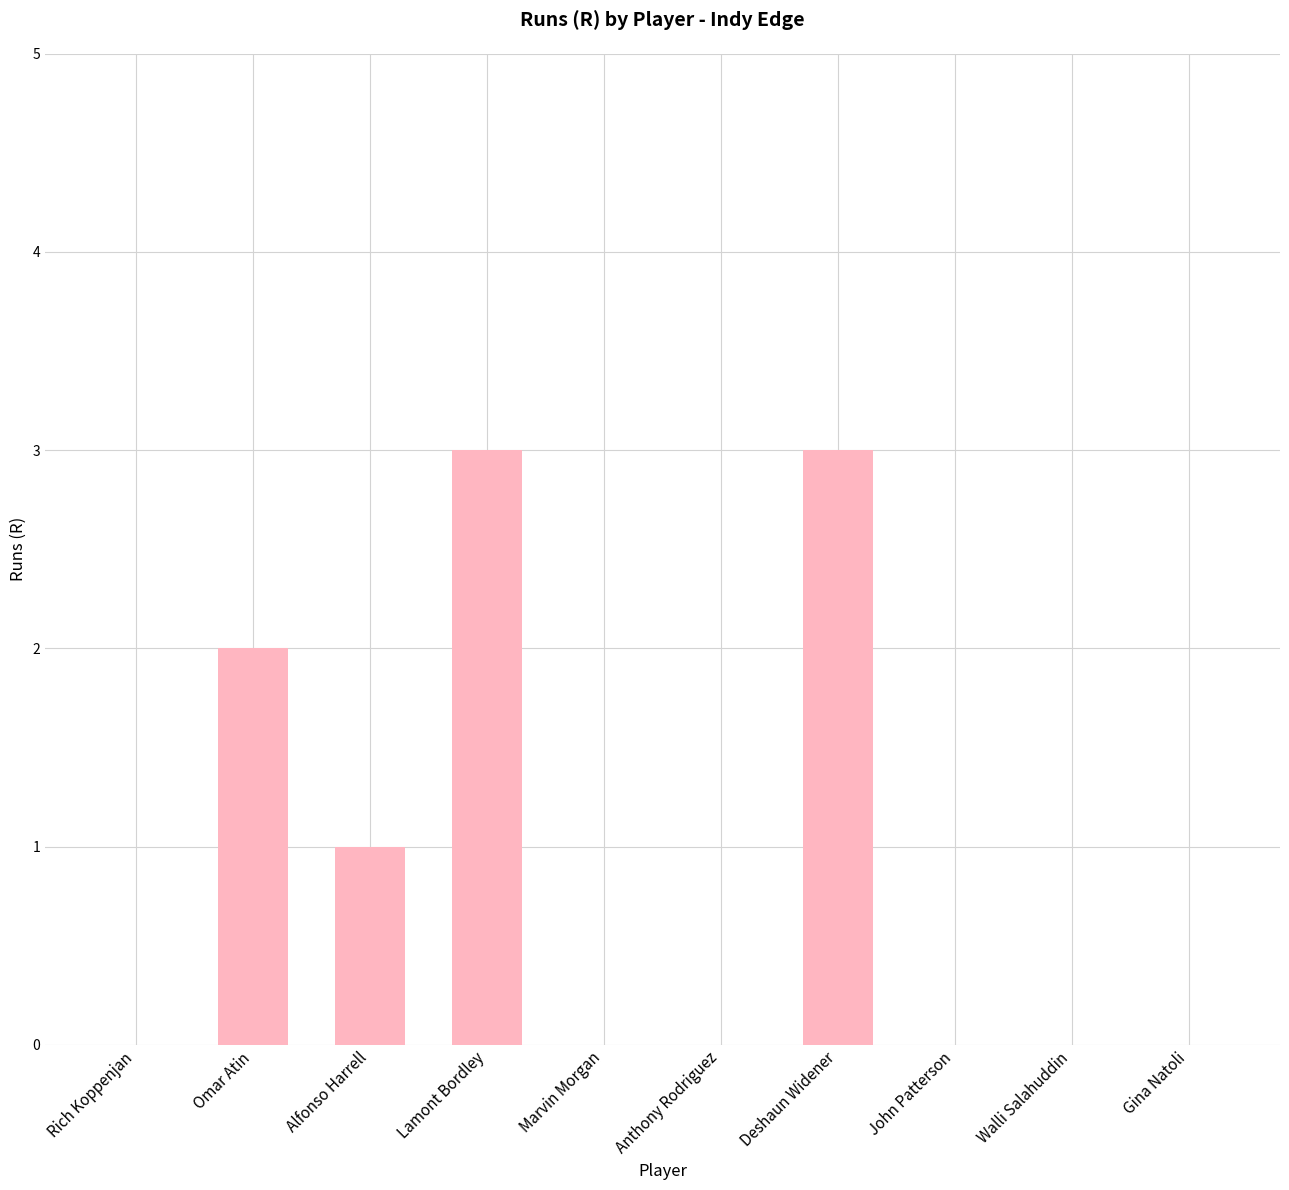

What is the maximum value shown in the chart?

3